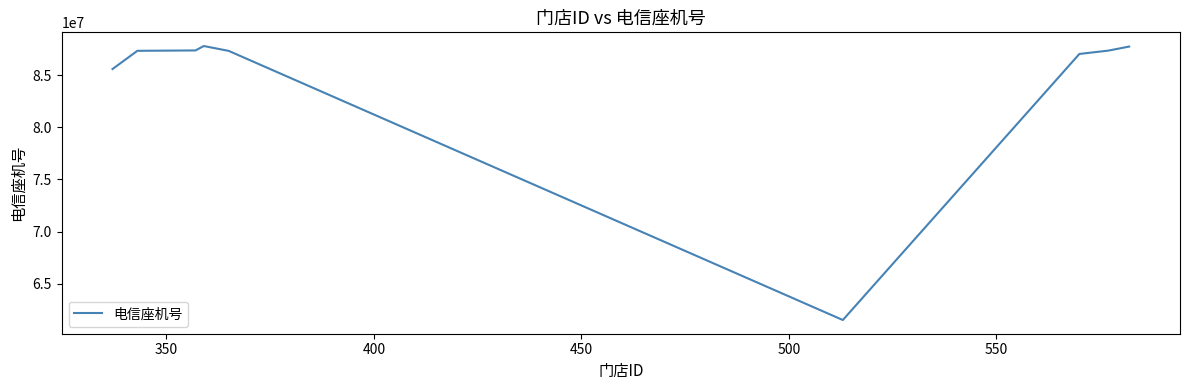

How many values are below 87331195?

4